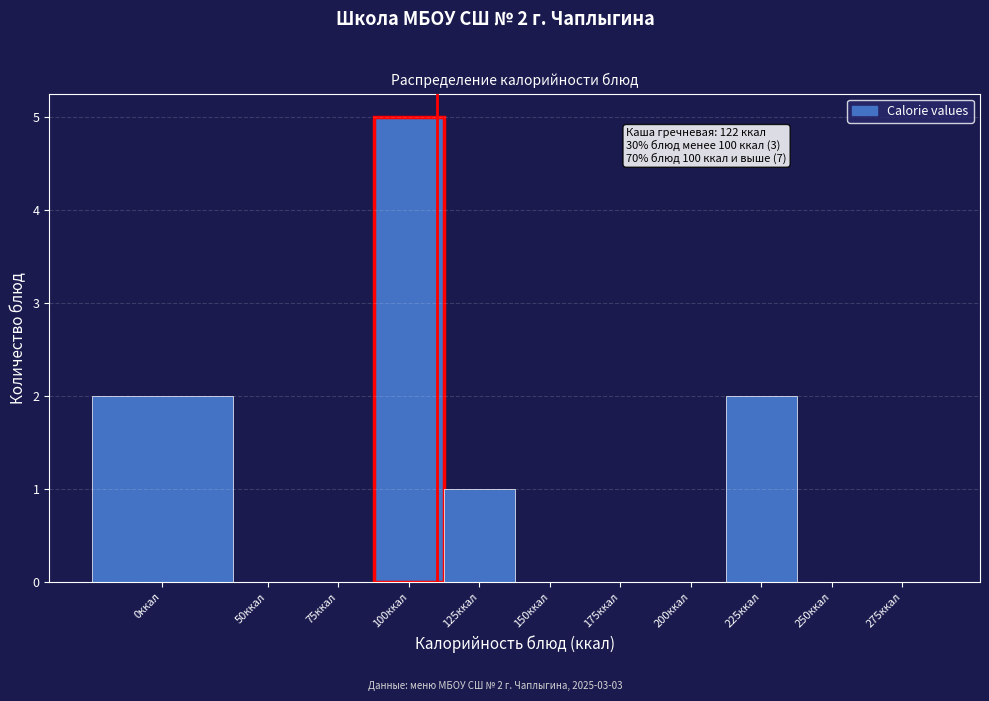

Reading left to right, list all the values displayed in this chart.

0ккал=2	50ккал=0	75ккал=0	100ккал=5	125ккал=1	150ккал=0	175ккал=0	200ккал=0	225ккал=2	250ккал=0	275ккал=0